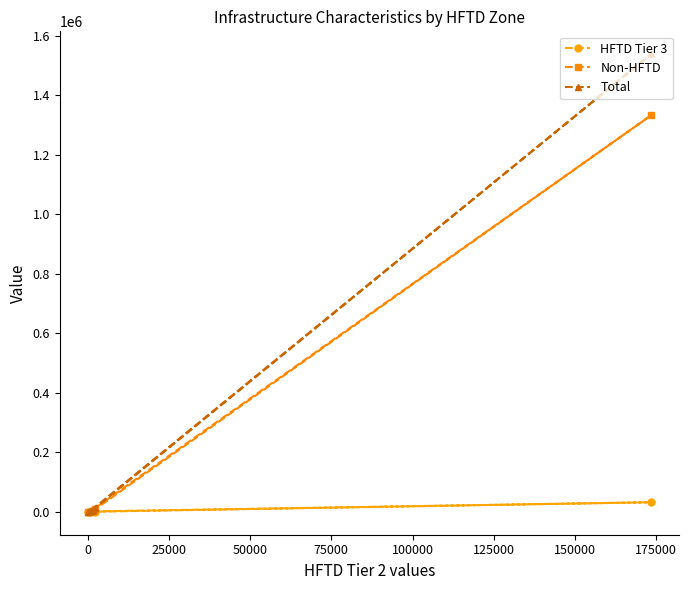

What is the maximum value shown in the chart?

1537844